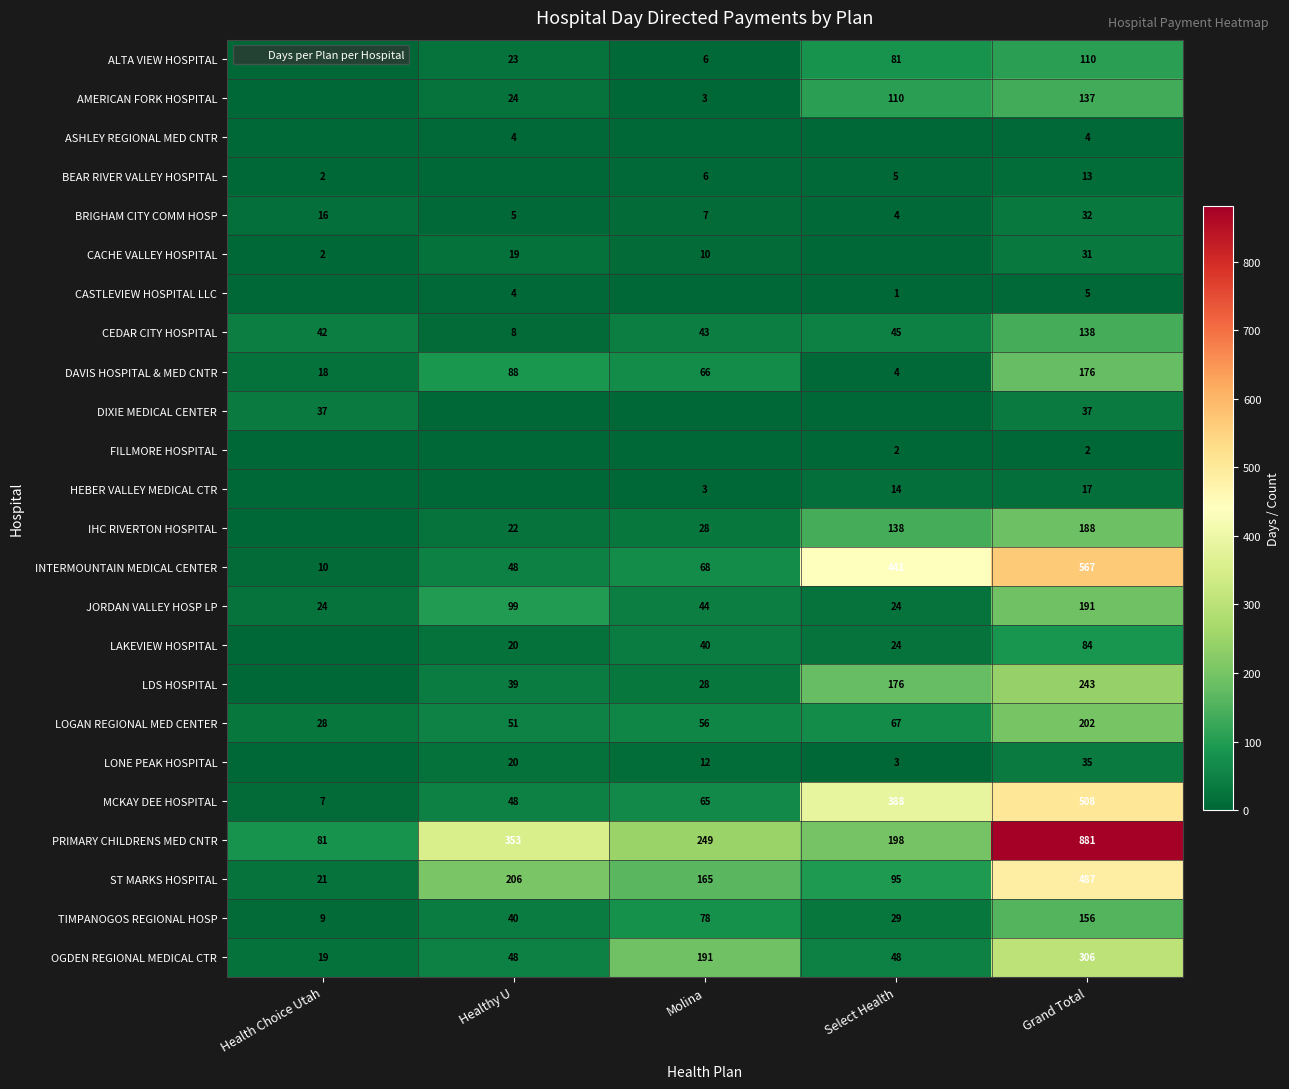

Is it true that LONE PEAK HOSPITAL equals 33 at Healthy U?

False